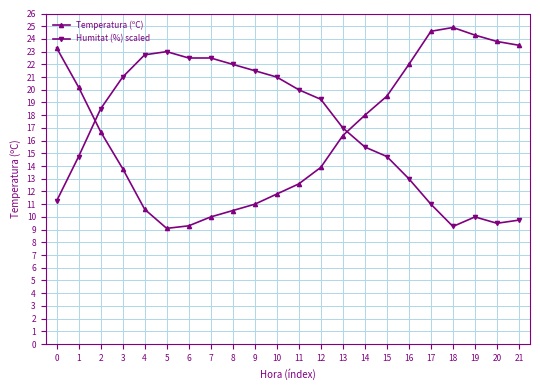

What is the difference between the highest and lowest values at 7?

12.5